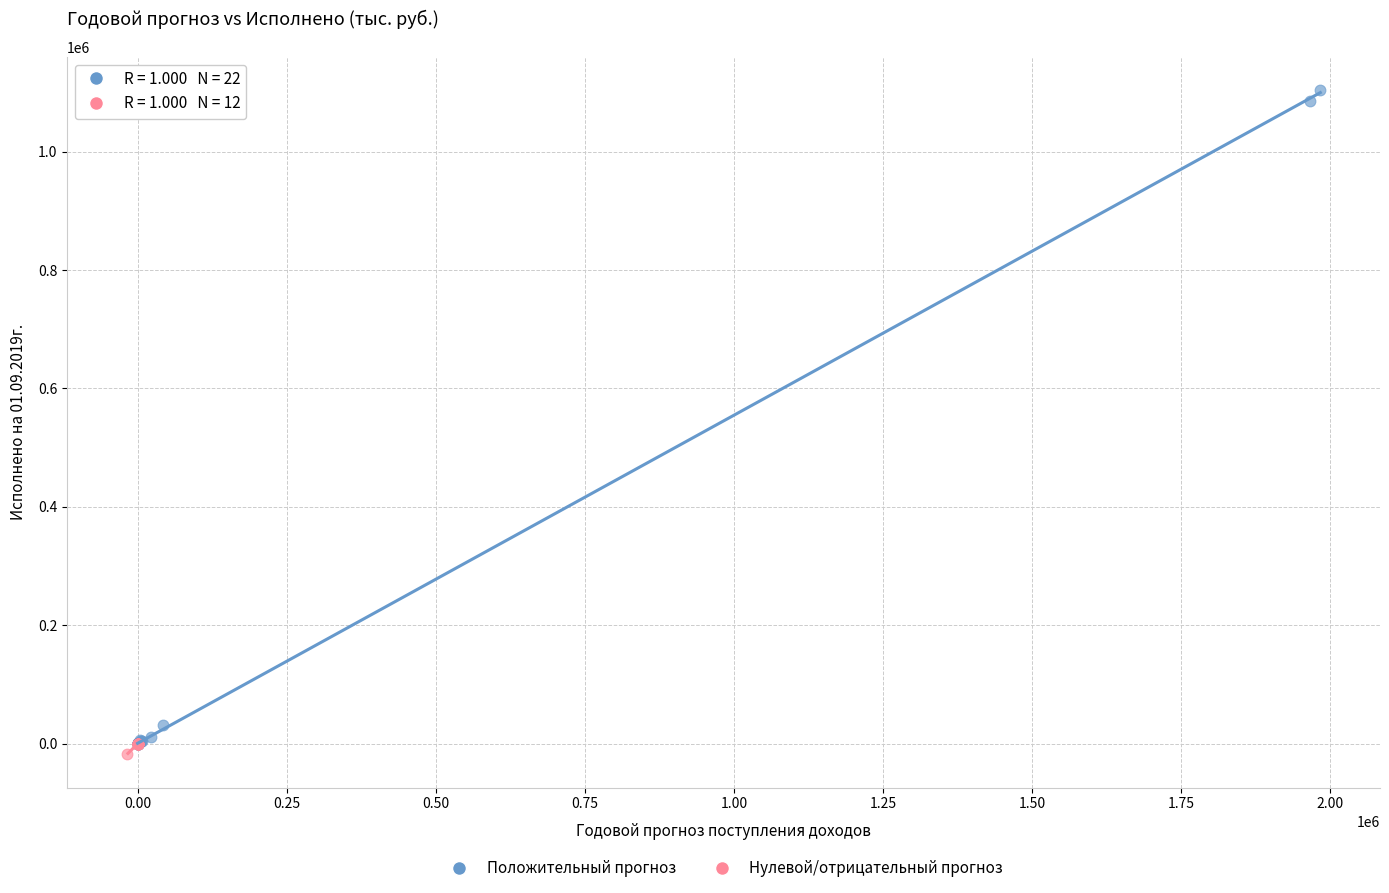

Which series has the largest Y range (max minus min)?

Положительный прогноз